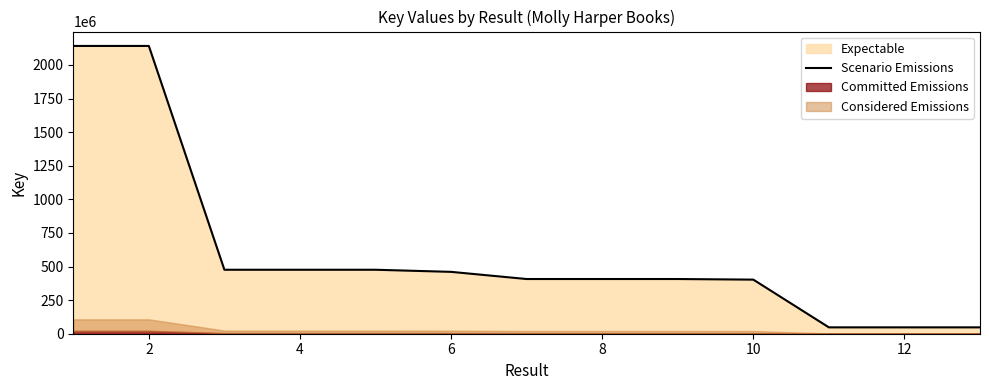

What is the maximum value for Scenario Emissions?

2141530444